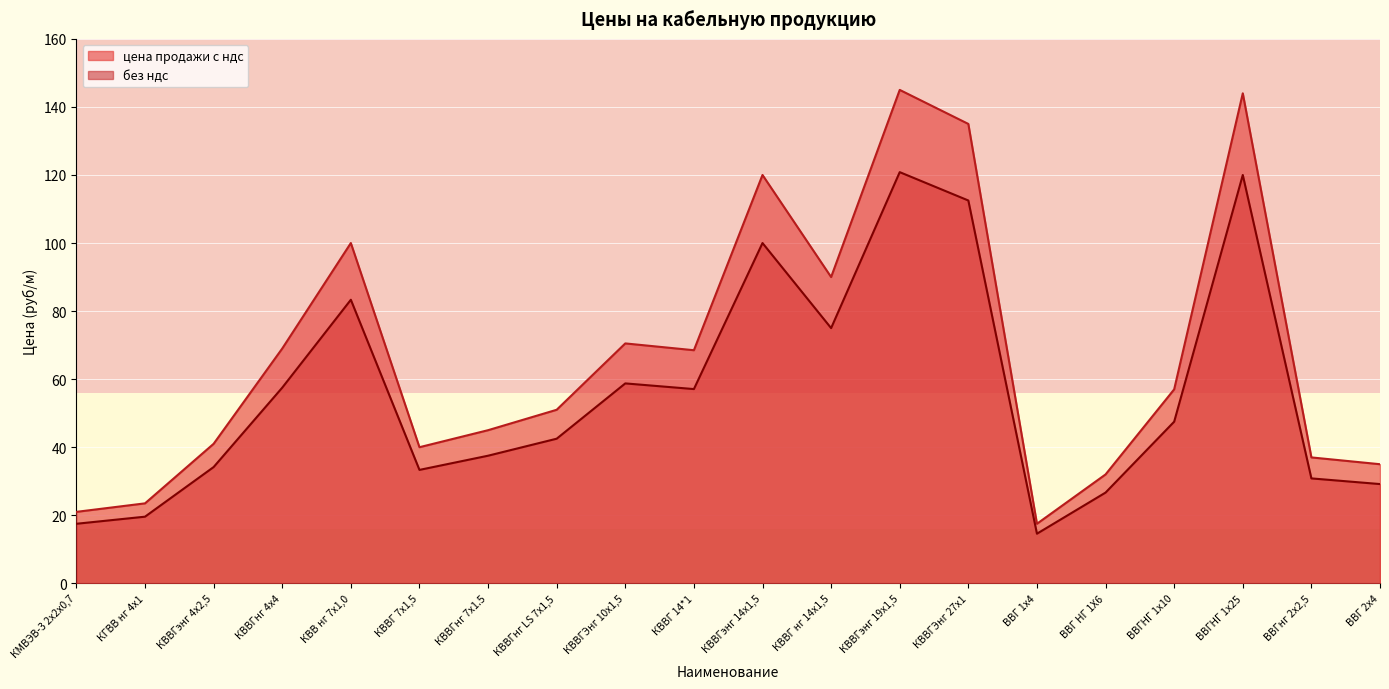

At which label does цена продажи с ндс reach its minimum?

ВВГ 1х4